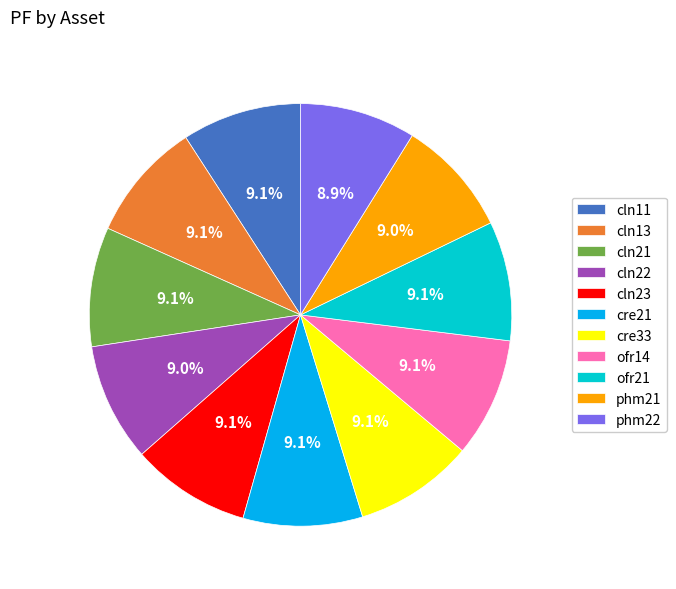

To the nearest percent, what portion does cln21 represent?

9%